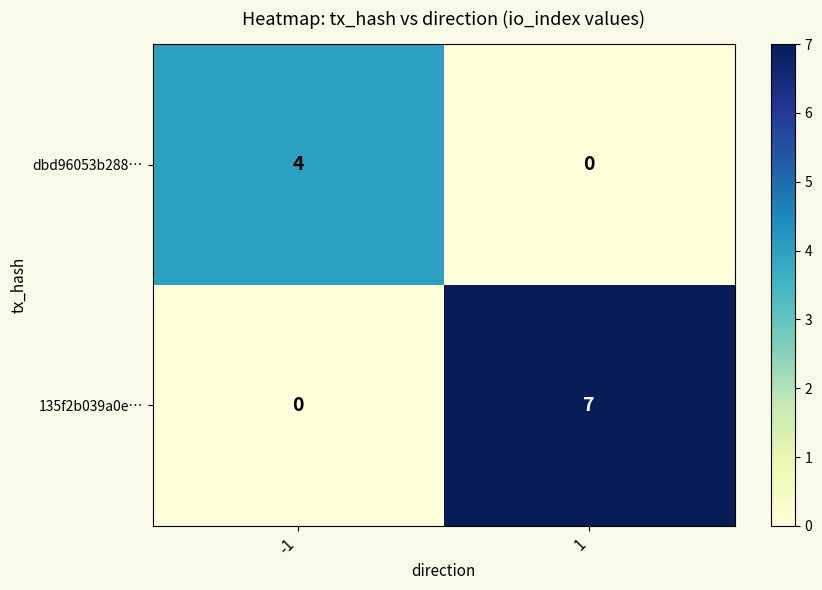

Count the number of categories in the chart.

2